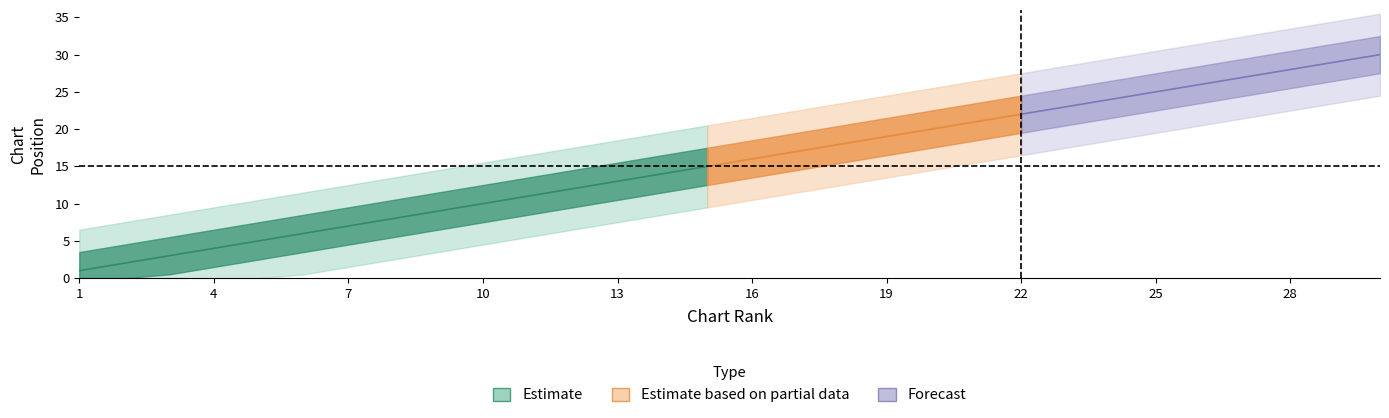

True or false: there are more than 1 points higher than both neighbors.

False